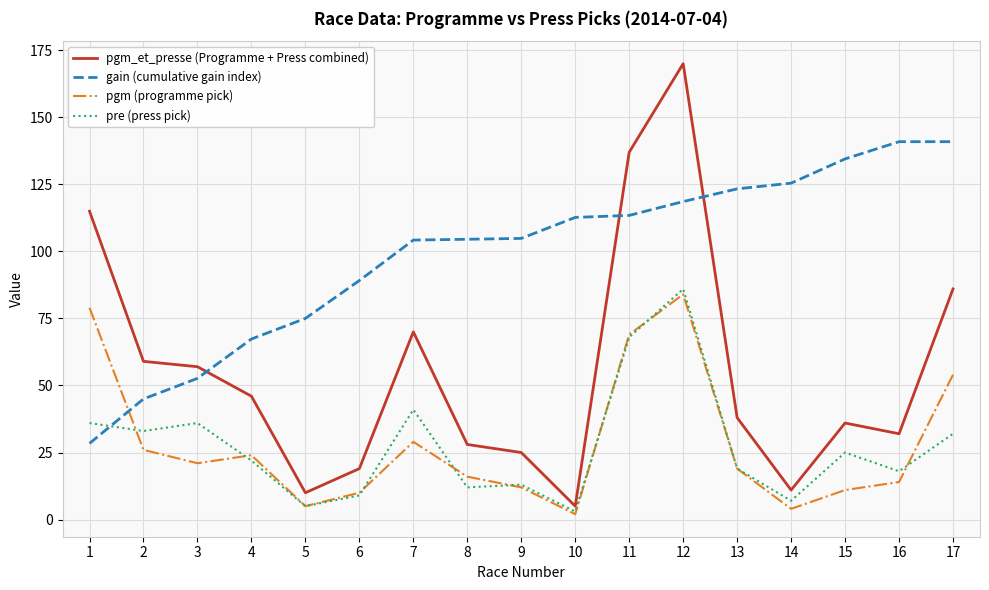

Does the chart have visible grid lines?

Yes